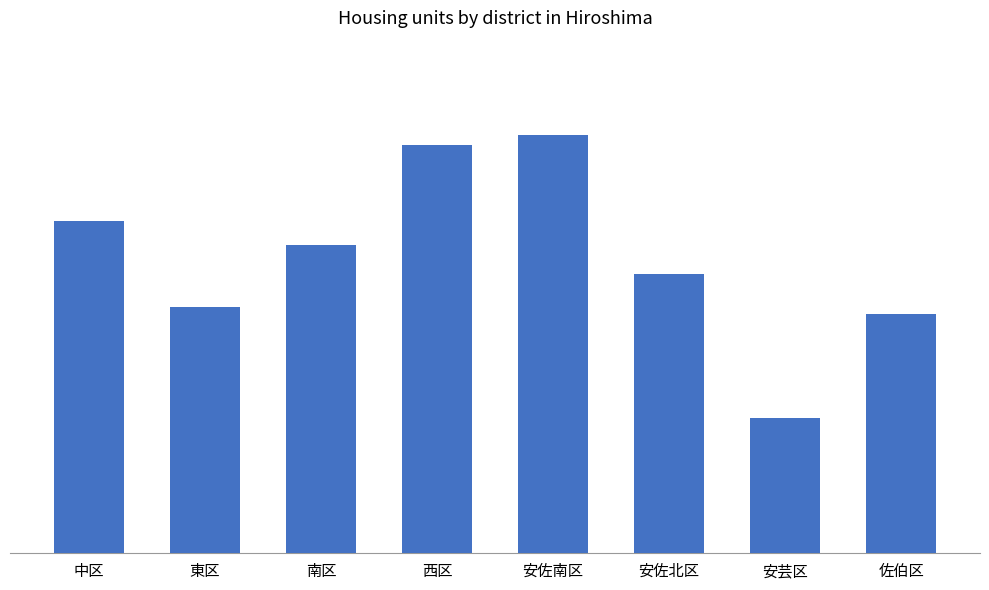

Rank the categories by value from lowest to highest.

安芸区, 佐伯区, 東区, 安佐北区, 南区, 中区, 西区, 安佐南区